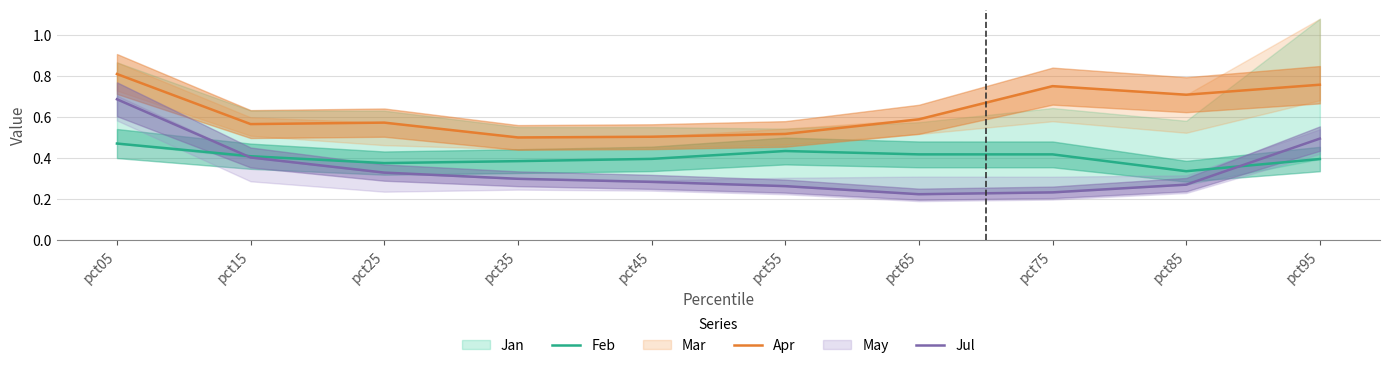

List the series in order of their overall mean, lowest first.

Jul, Feb, Apr